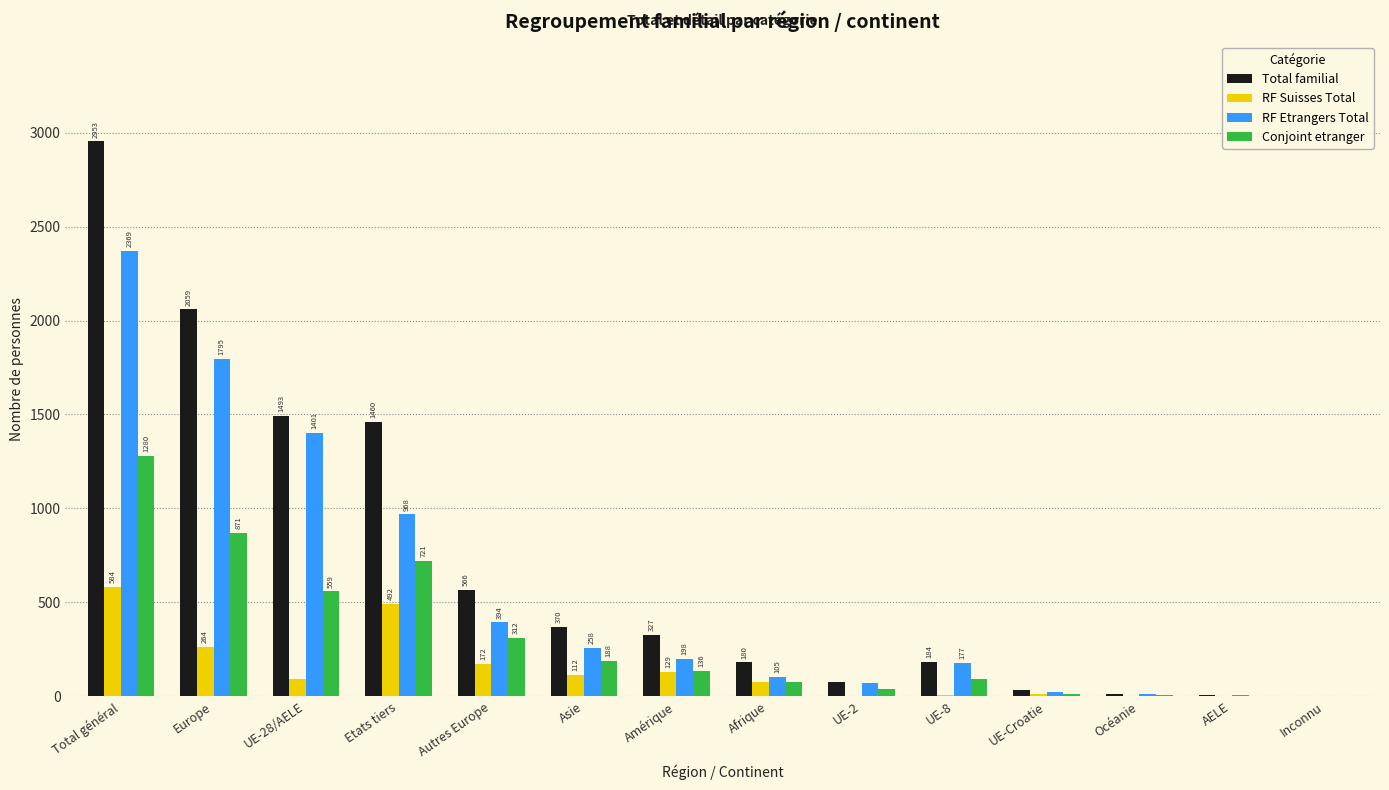

How many groups of bars are there?

14